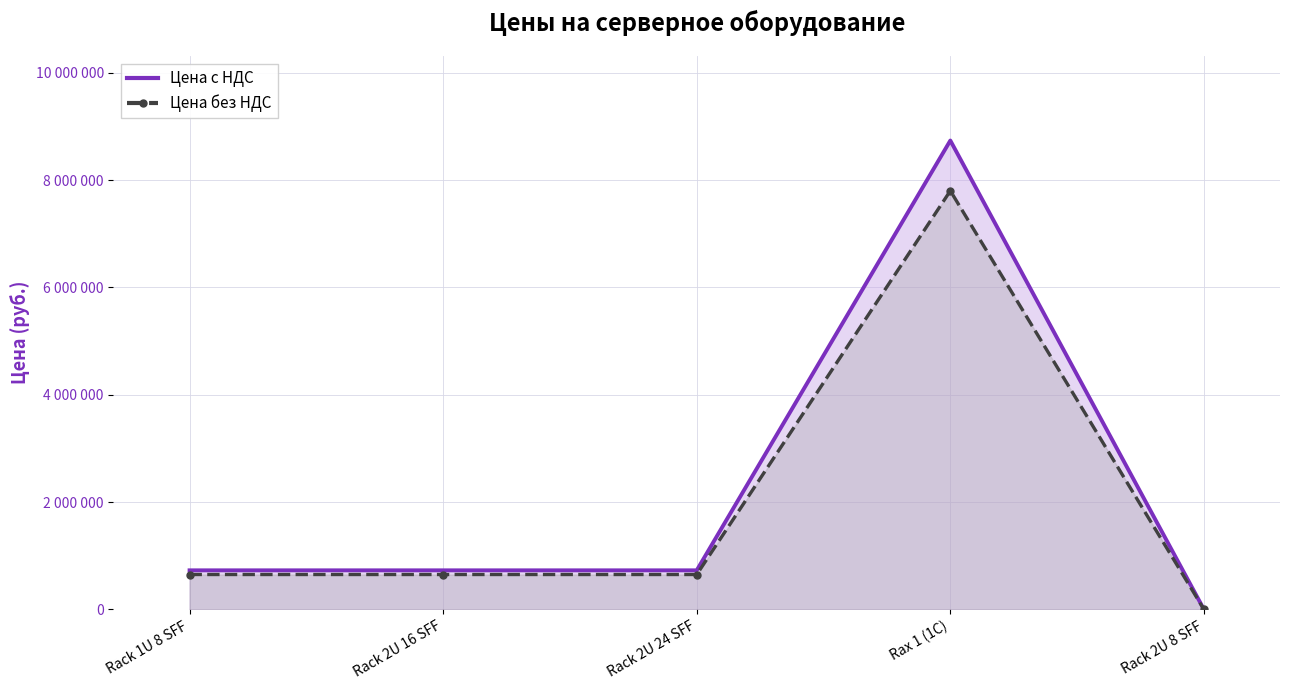

List the series in order of their peak value, lowest first.

Цена без НДС, Цена с НДС